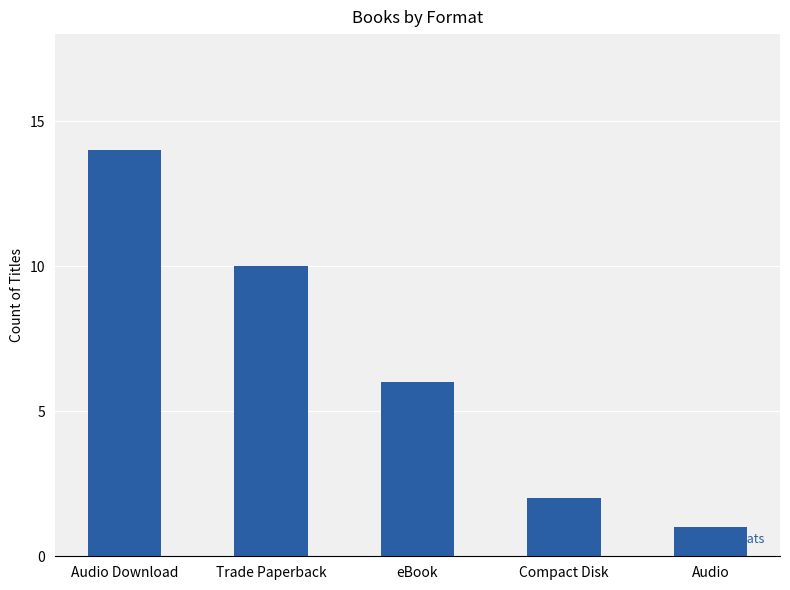

What is the difference between the second highest and minimum values?

9